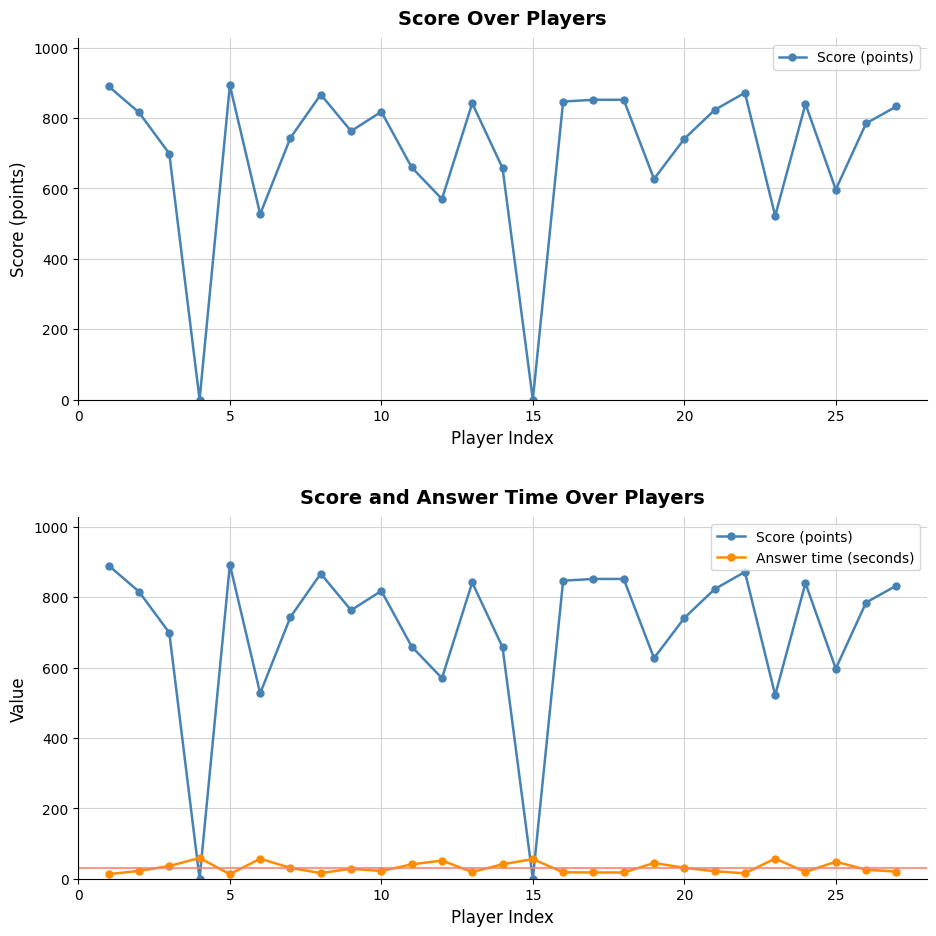

How many values in Score (points) are above zero?

25